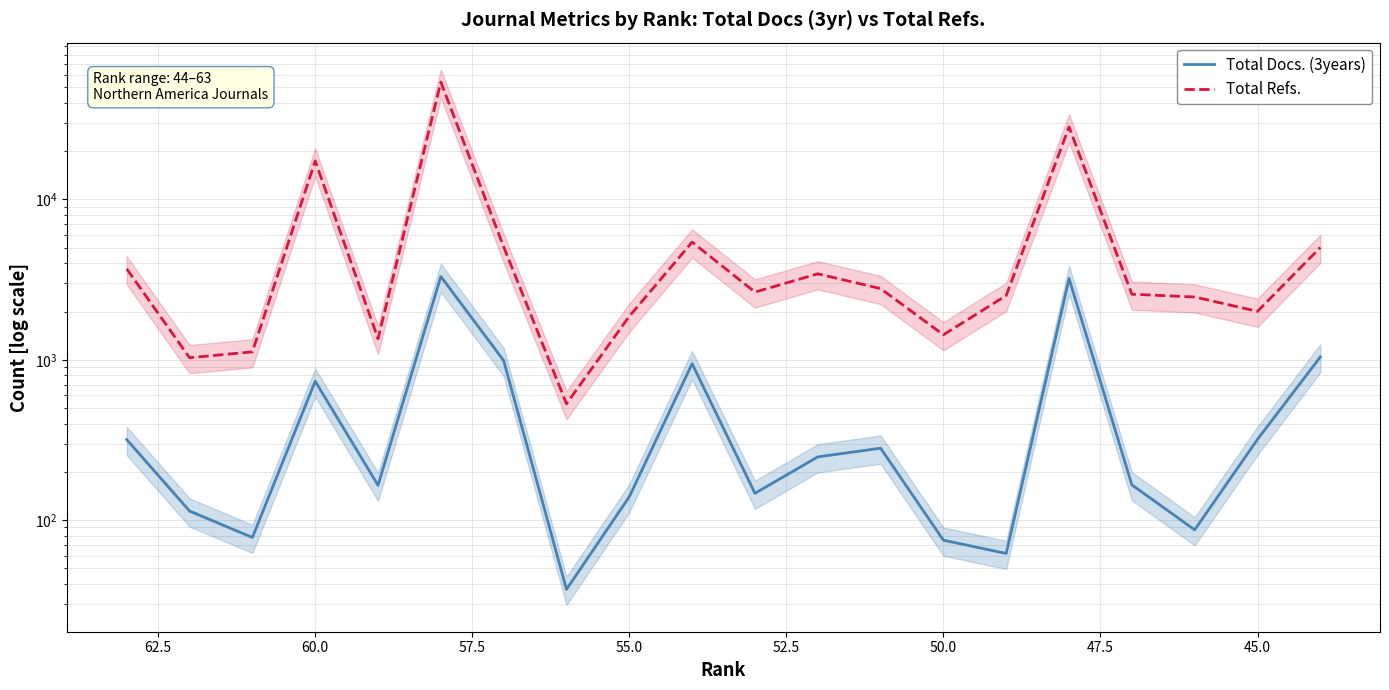

What is the value of the Total Refs. point at the 10th from the left?

5418